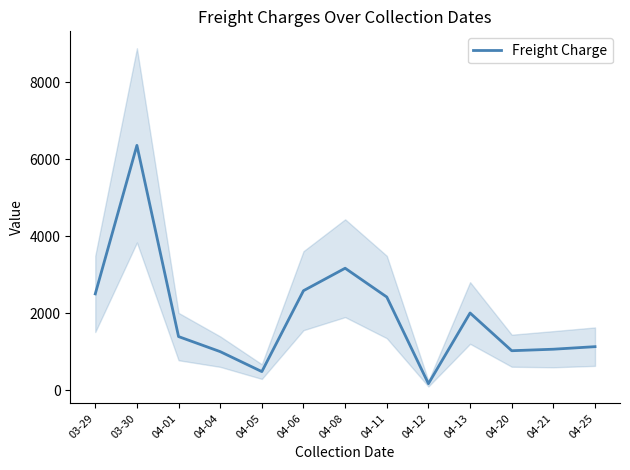

What is the ratio of the value at 04-13 to the value at 03-29?

0.8